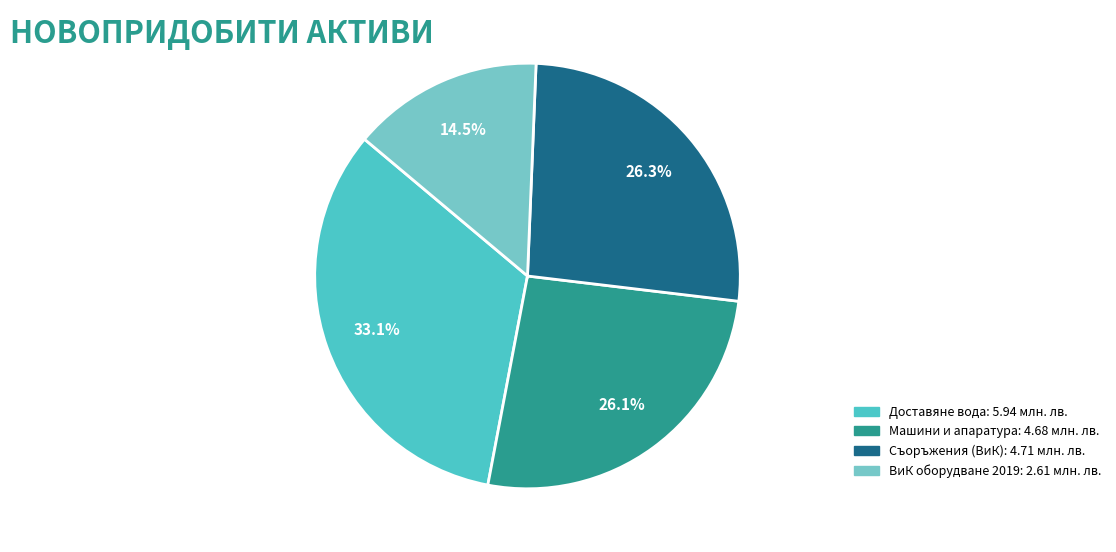

To the nearest percent, what is the difference between the largest and smallest slice percentages?

19%